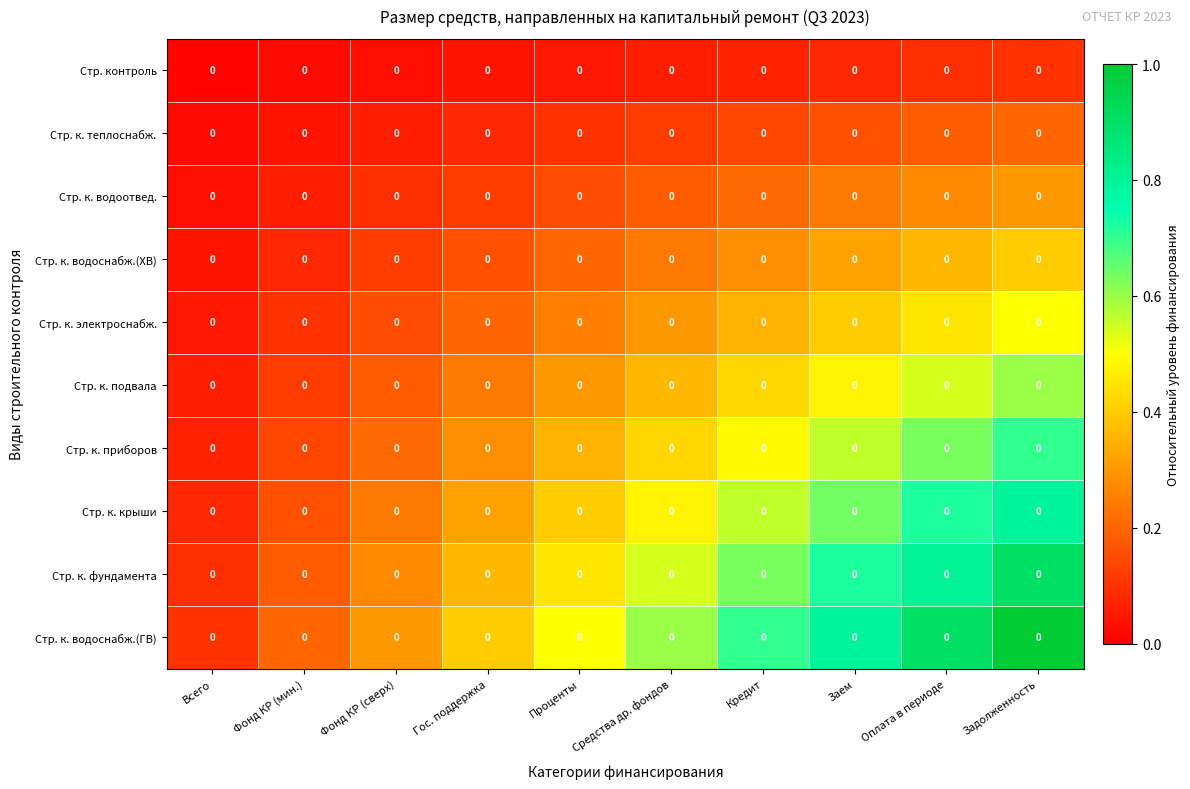

What is the spread (max minus min) of values at Проценты?

0.5